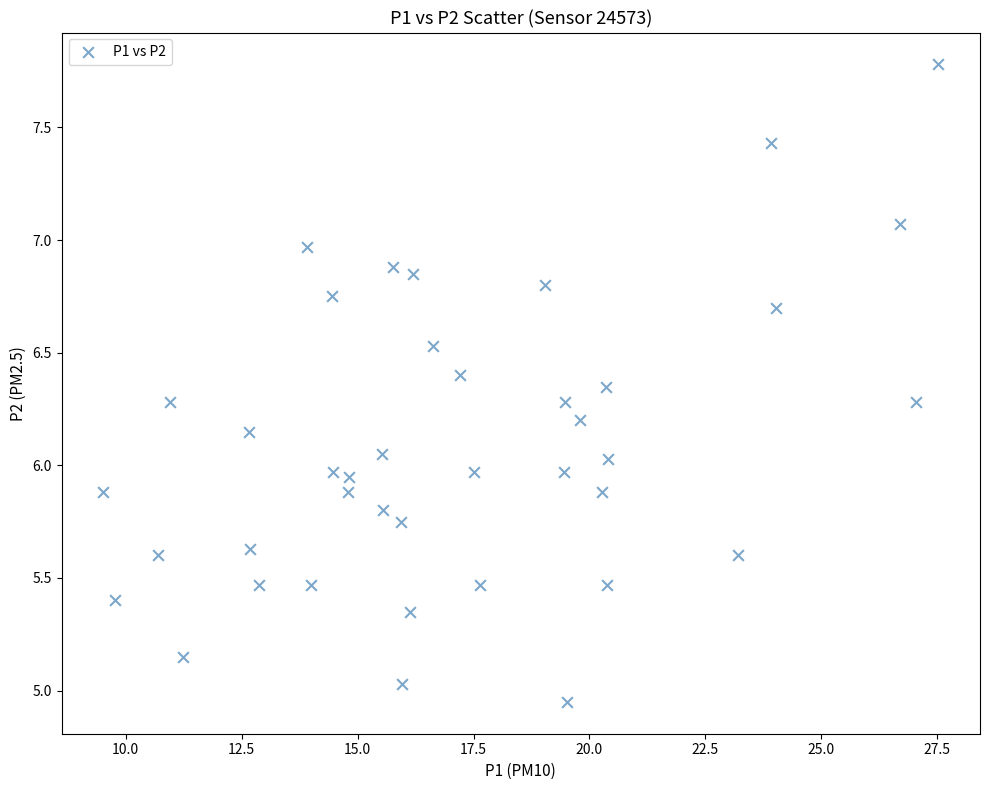

What is the range of Y values (max minus min)?

2.8